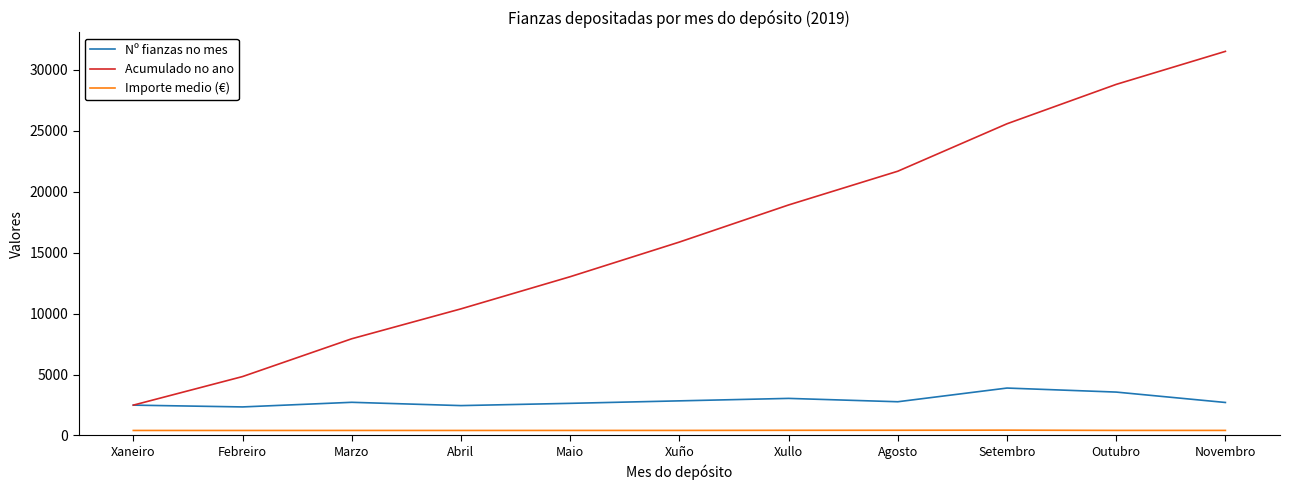

Which series changed the most between Maio and Setembro?

Acumulado no ano